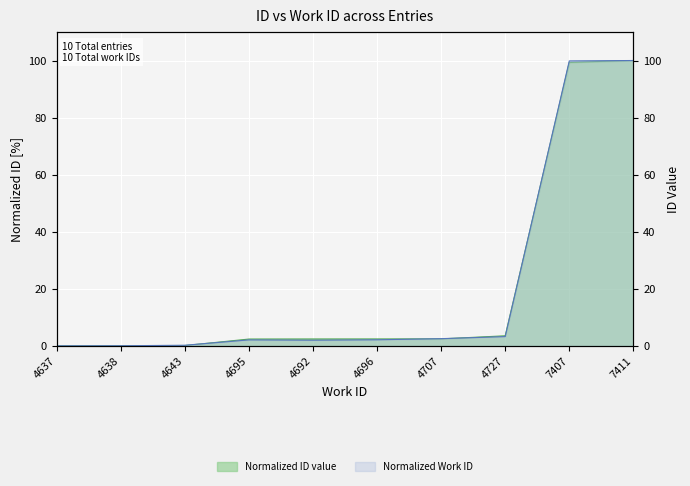

What is the difference between the maximum and minimum values in the work_id series?

100.0